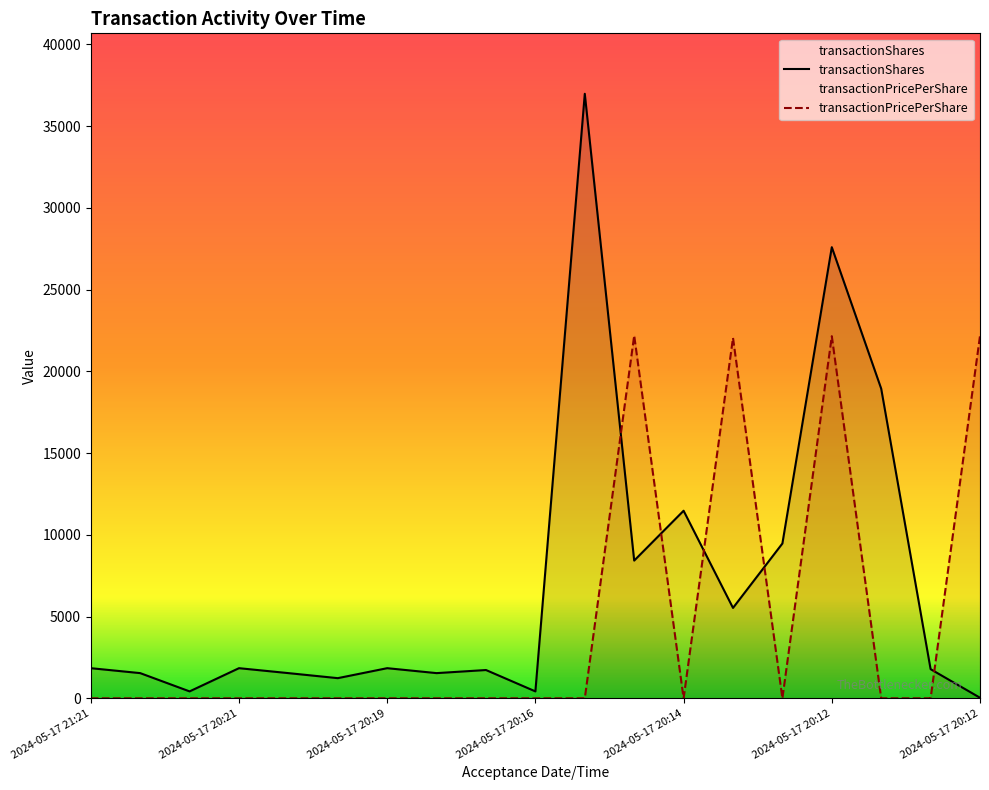

How many data points does each series have?

19